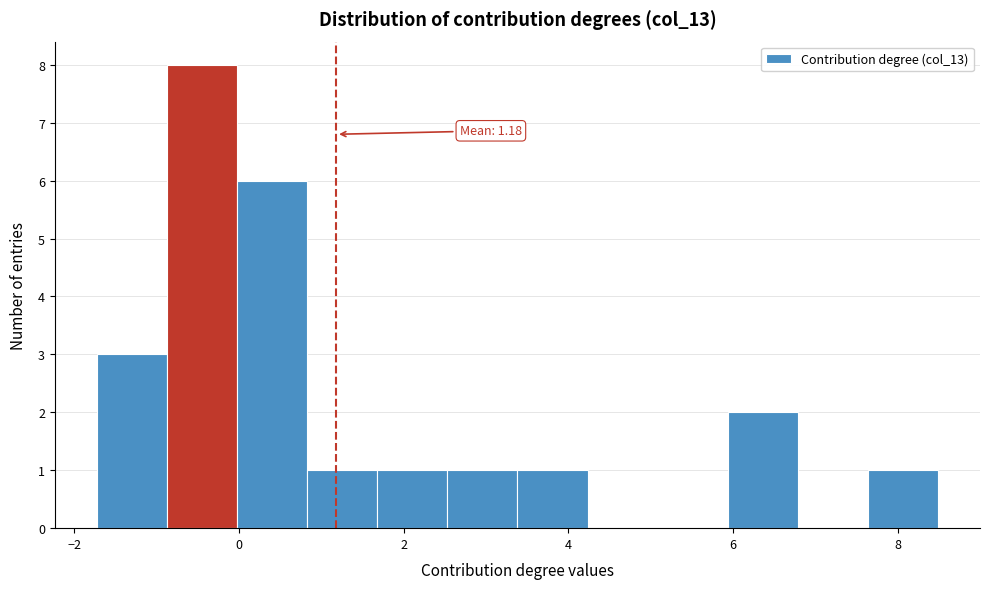

Which range on the x-axis has the tallest bar?

-0.8 to 0.0